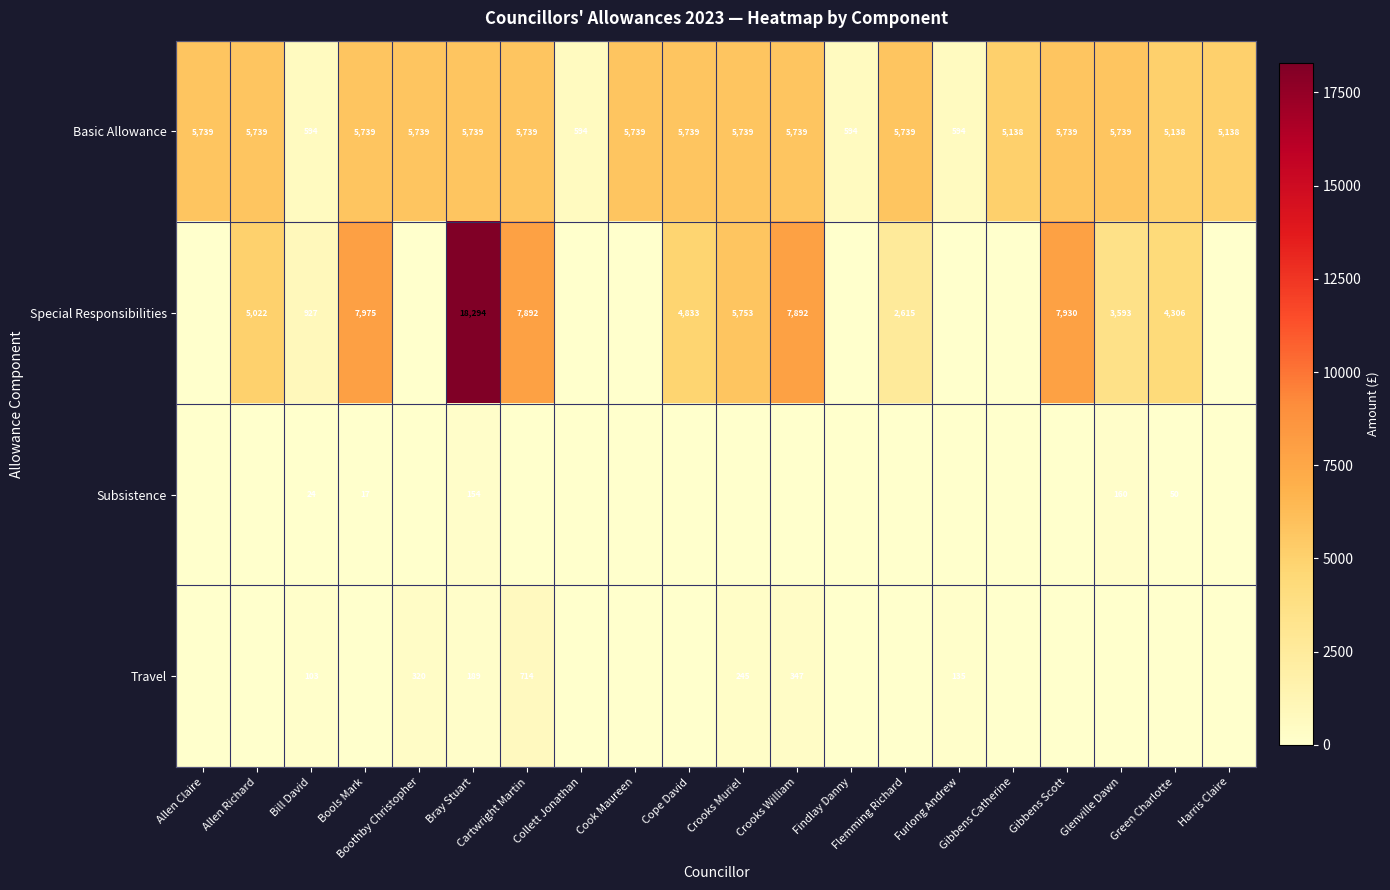

What is the lowest value of the Basic Allowance series?

594